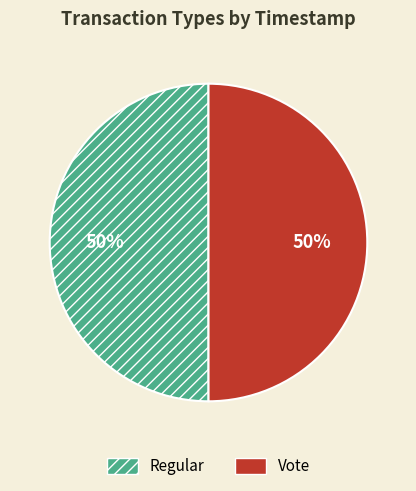

To the nearest percent, what portion does Vote represent?

50%